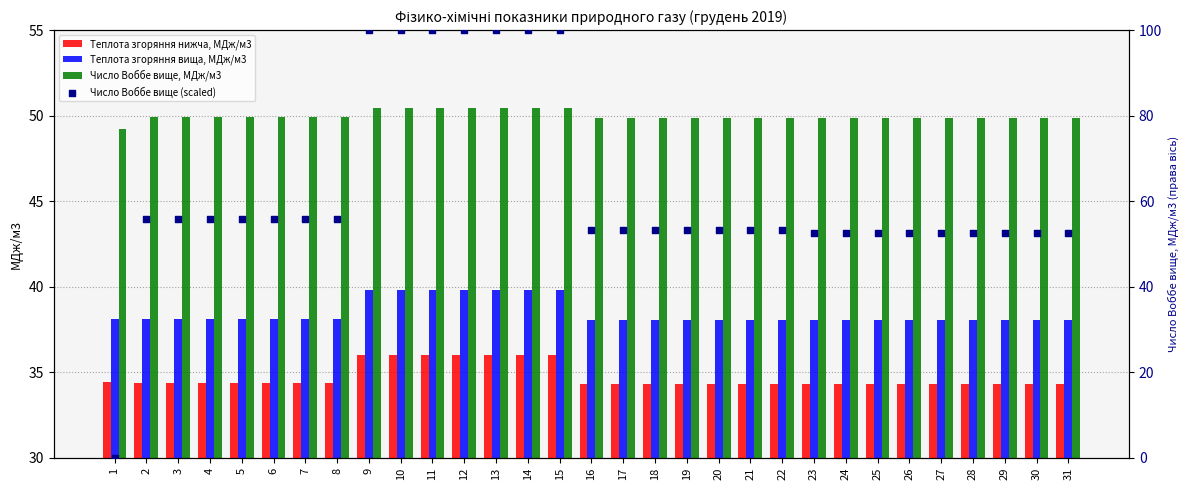

Which series contains the lowest Y value?

Число Воббе вище (scaled)